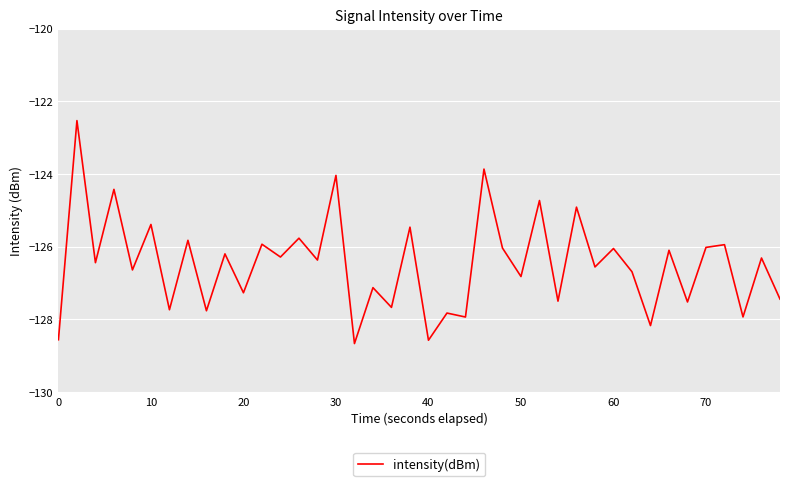

What is the smallest value displayed?

-128.7